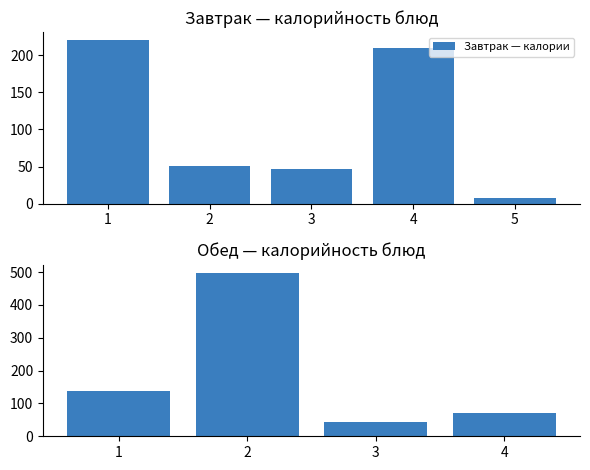

What is the difference between the maximum and minimum values in the Завтрак — калории series?

212